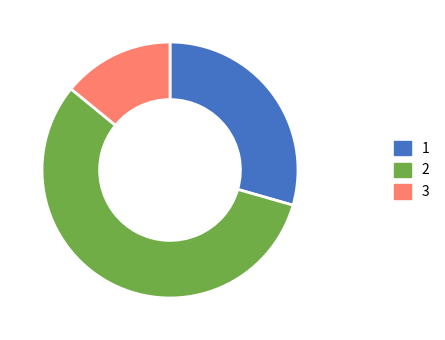

How many segments does this pie chart have?

3